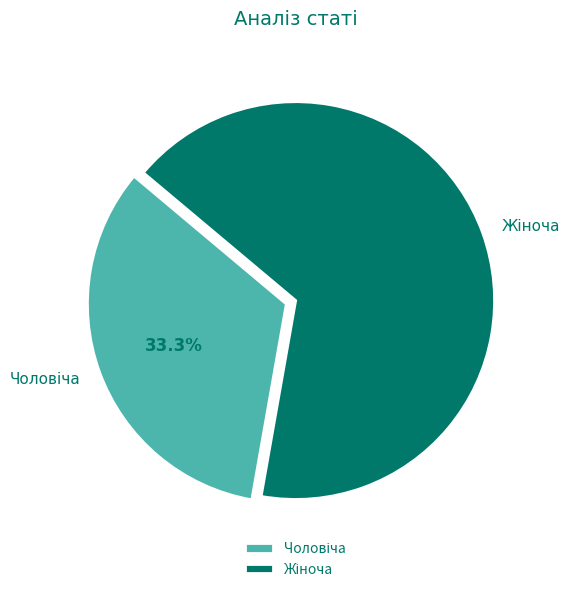

Is there any slice that represents more than half of the pie?

Yes